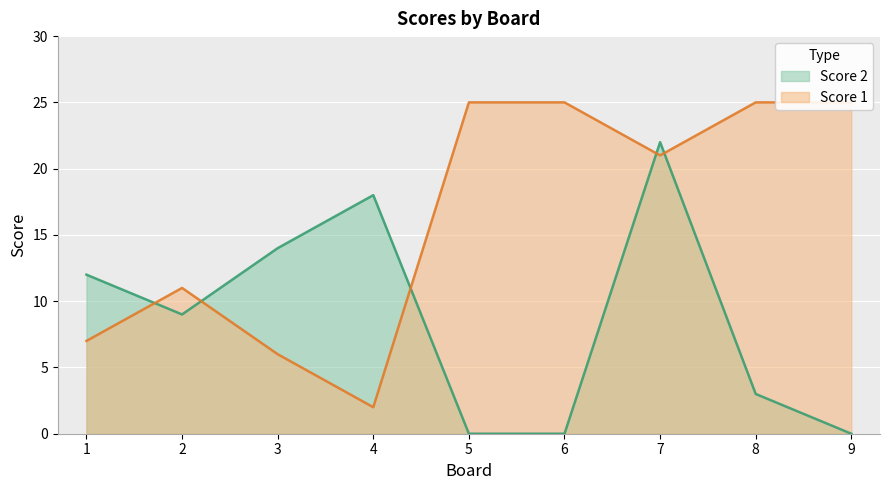

List the series in order of their overall mean, lowest first.

Score 2, Score 1